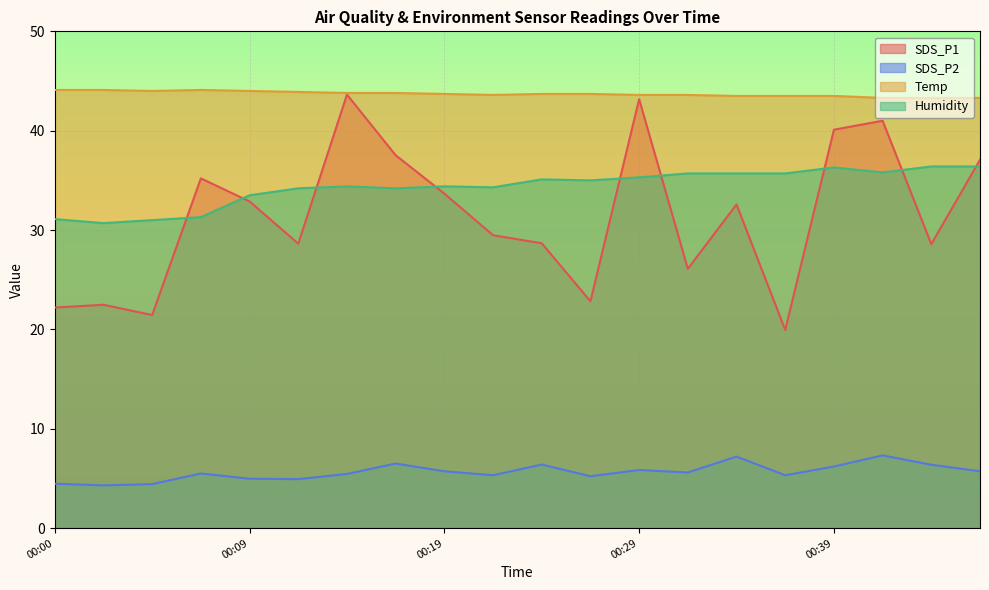

What is the total value across all series at 00:12?

111.7